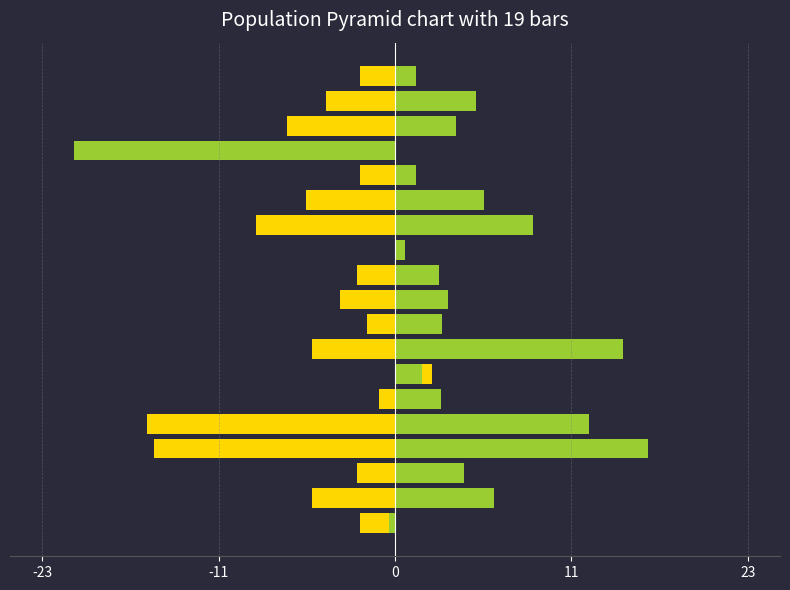

Reading left to right, what are all the values shown in this chart?

当月 (令和3年5月): -2.4	-5.6	-2.6	-16.3	-16.8	-1.1	2.5	-5.6	-1.9	-3.7	-2.6	0.5	-9.4	-6.0	-2.4	-2.8	-7.3	-4.7	-2.4
前年同月 (令和2年5月): -0.4	6.7	4.7	17.1	13.1	3.1	1.8	15.4	3.2	3.6	3.0	0.7	9.3	6.0	1.4	-21.7	4.1	5.5	1.4